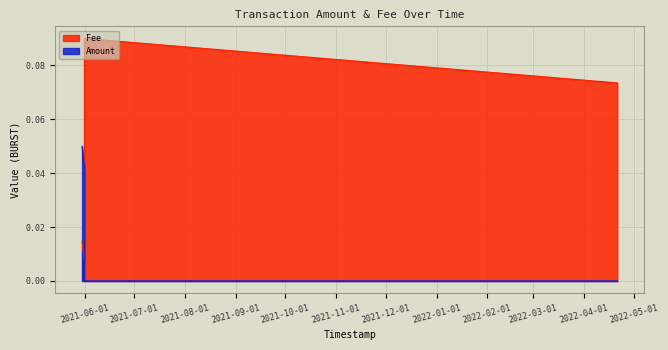

What is the difference between the Fee values at 2022-04-21 02:22:33 and 2021-05-30 04:11:35?

0.1